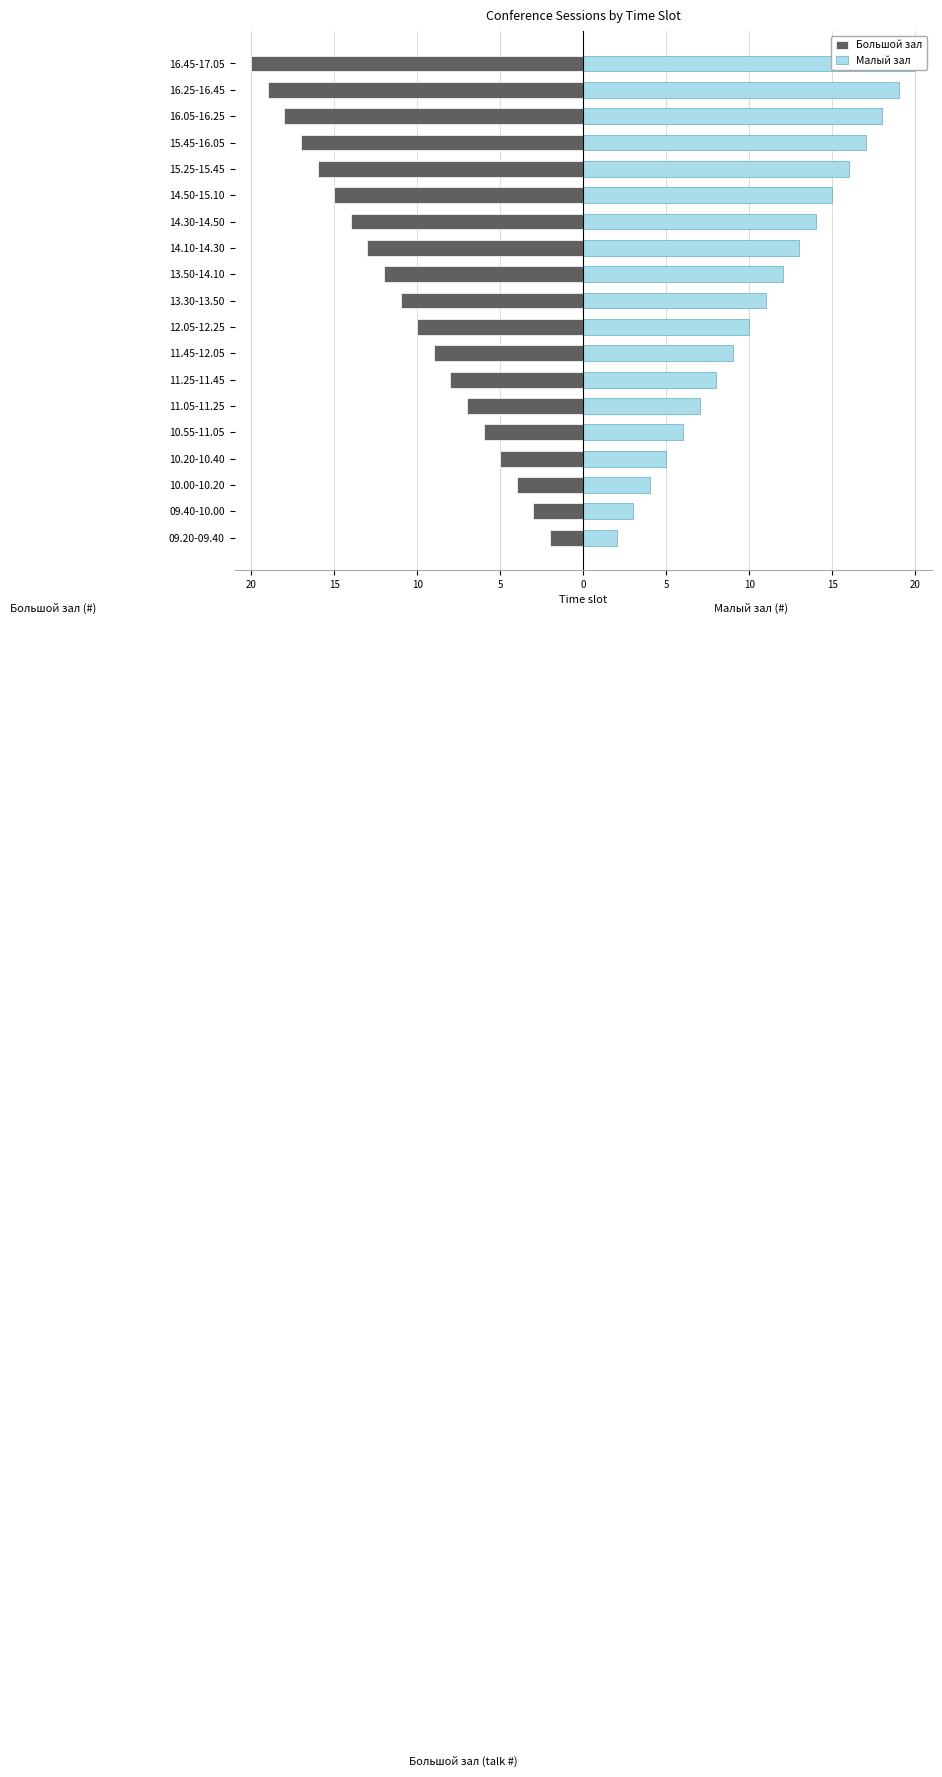

At 14.10-14.30, list the series in order from smallest to largest.

Большой зал, Малый зал